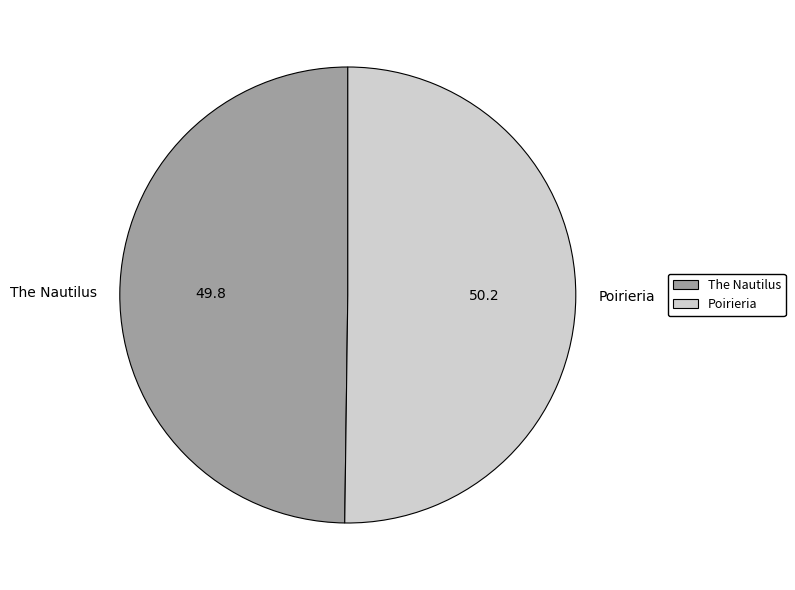

Approximately how many times larger is the value at Poirieria compared to The Nautilus?

1.0